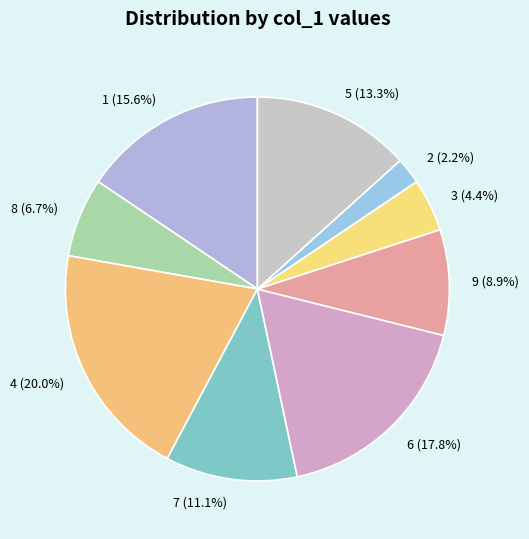

How many segments does this pie chart have?

9